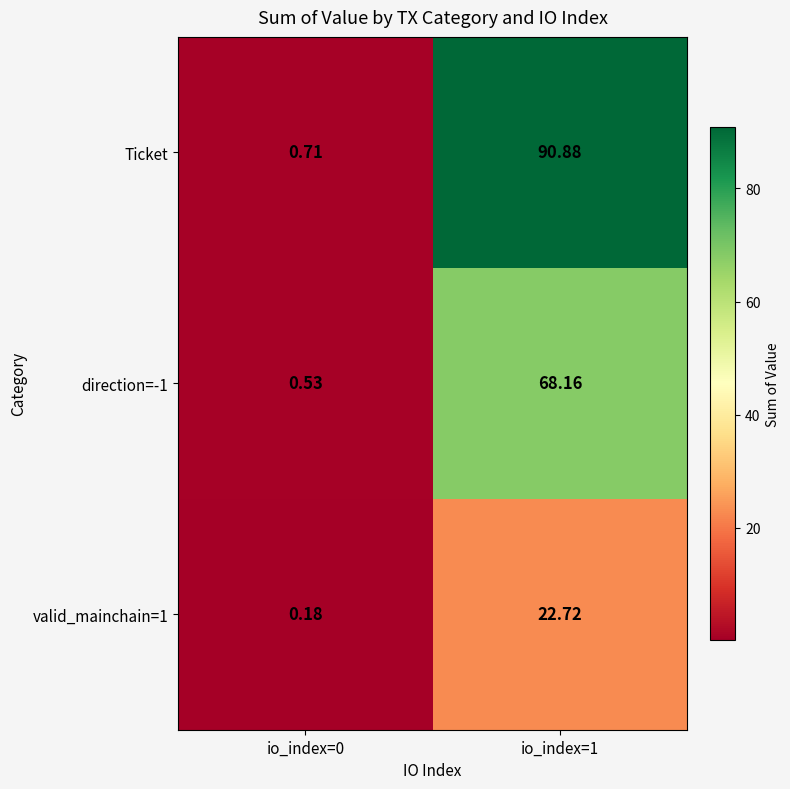

Which series has the largest total across all categories?

Ticket